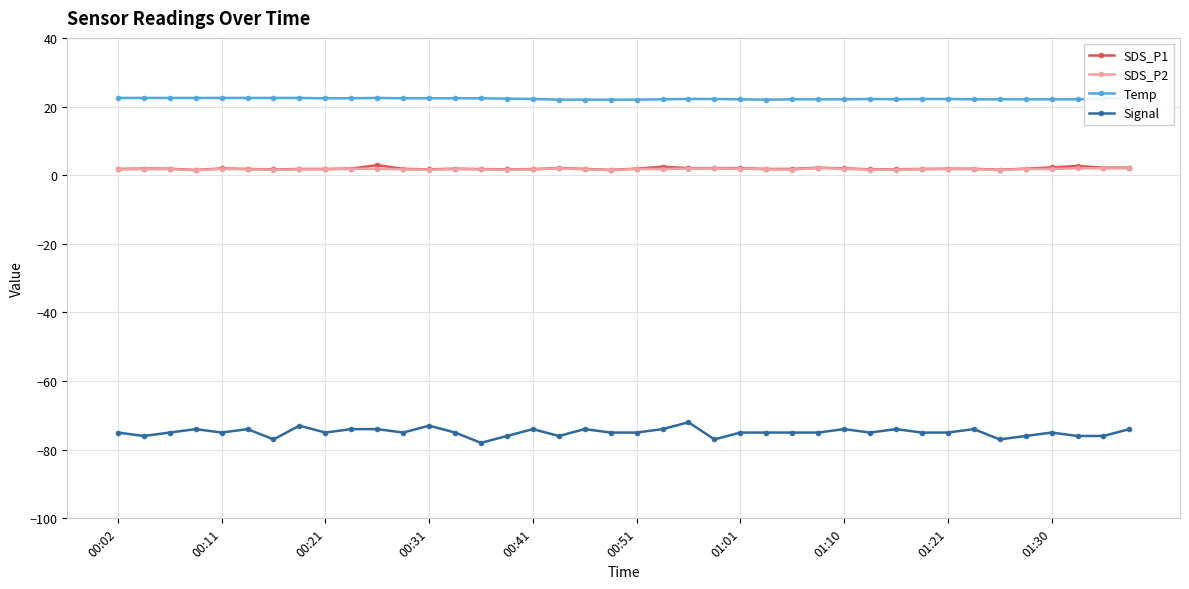

What is the greatest value displayed?

22.5